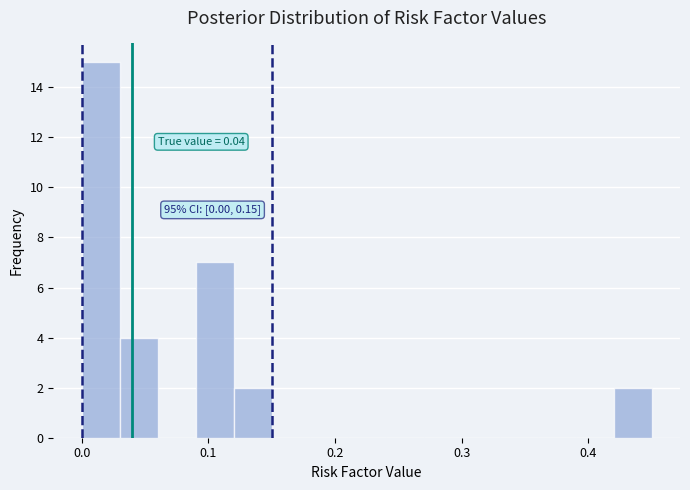

Read against the x-axis, roughly where is the centre of the tallest bar?

0.02